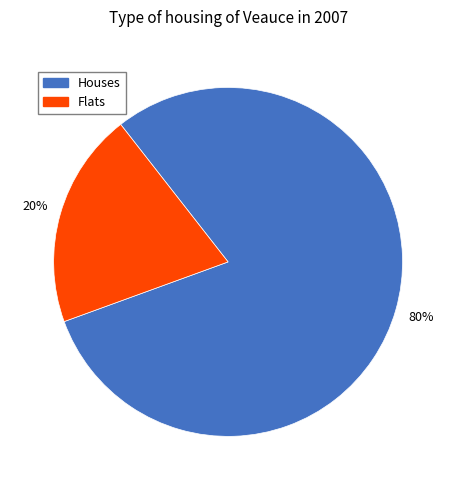

To the nearest percent, what is the average slice percentage?

50%